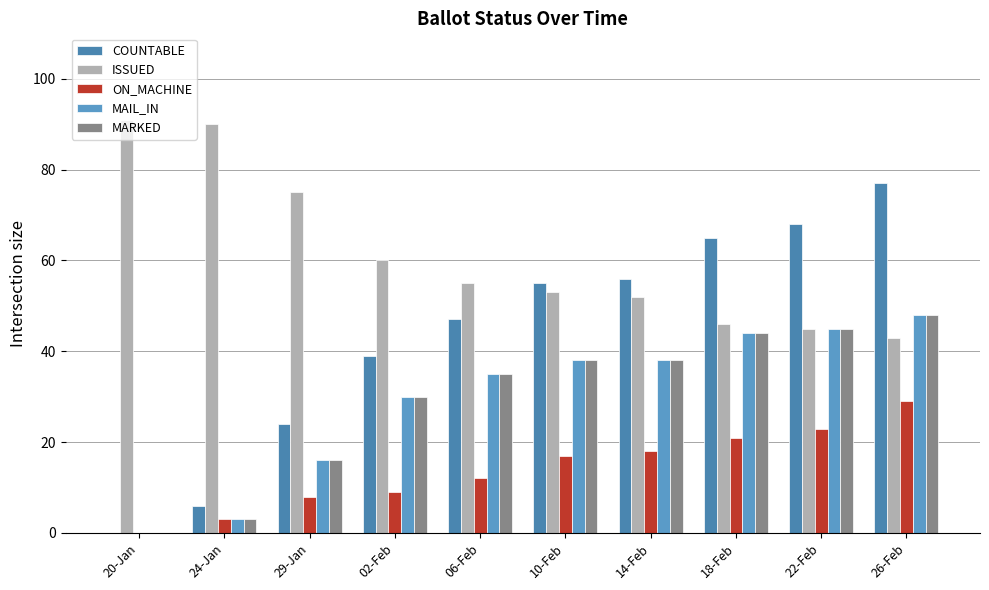

What is the label of the 3rd bar from the left?

29-Jan